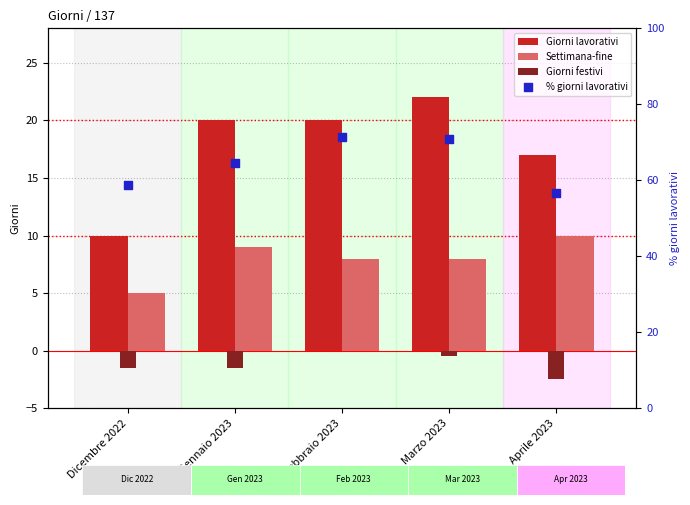

Which series has the widest spread of Y values?

% giorni lavorativi